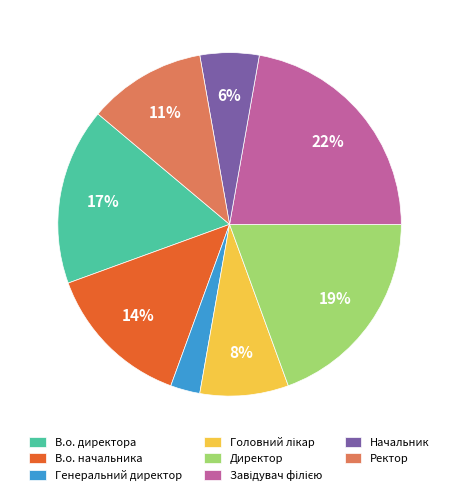

To the nearest percent, what percentage of the pie is Генеральний директор?

3%